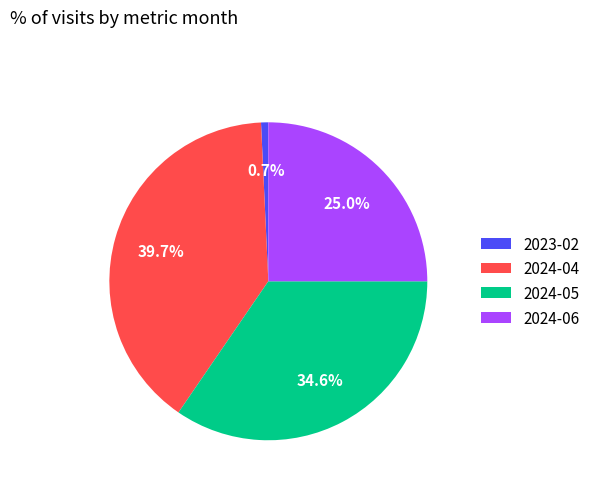

To the nearest percent, what percentage of the pie is 2024-06?

25%